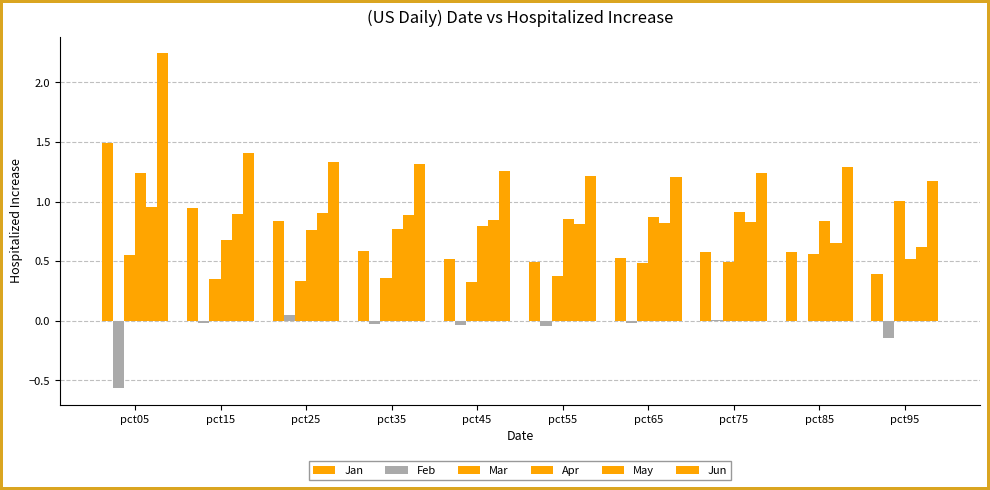

What is the sum of the Jan values at pct25 and pct65?

1.4